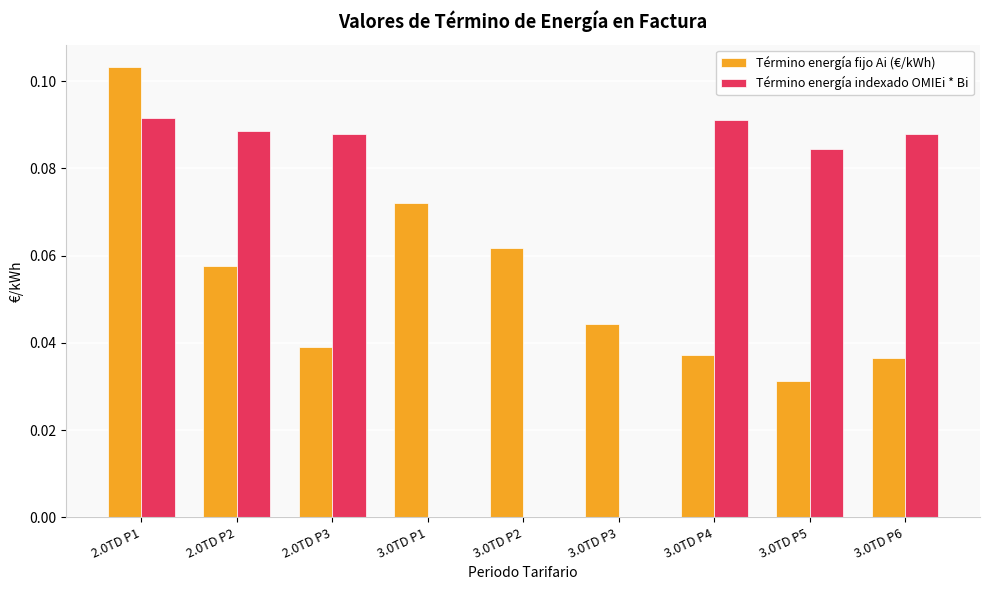

Between 2.0TD P1 and 3.0TD P1, which series saw the biggest shift?

Término energía indexado OMIEi * Bi